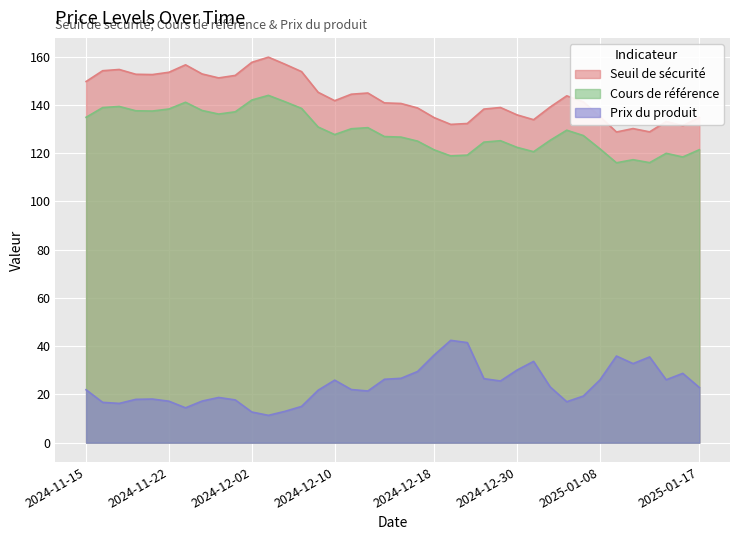

Reading left to right, what are all the values shown in this chart?

Seuil de sécurité: 2024-11-15=149.7	2024-11-18=154.2	2024-11-19=154.7	2024-11-20=152.7	2024-11-21=152.6	2024-11-22=153.6	2024-11-25=156.7	2024-11-26=152.9	2024-11-27=151.2	2024-11-29=152.3	2024-12-02=157.7	2024-12-04=159.8	2024-12-05=156.9	2024-12-06=153.8	2024-12-09=145.3	2024-12-10=141.8	2024-12-11=144.5	2024-12-12=145.0	2024-12-13=140.9	2024-12-16=140.6	2024-12-17=138.8	2024-12-18=134.8	2024-12-19=132.0	2024-12-20=132.3	2024-12-23=138.3	2024-12-27=139.0	2024-12-30=135.9	2025-01-02=133.9	2025-01-03=139.2	2025-01-06=143.8	2025-01-07=141.3	2025-01-08=135.2	2025-01-10=128.8	2025-01-13=130.2	2025-01-14=128.9	2025-01-15=133.2	2025-01-16=131.5	2025-01-17=134.8
Cours de référence: 2024-11-15=134.9	2024-11-18=138.9	2024-11-19=139.4	2024-11-20=137.6	2024-11-21=137.5	2024-11-22=138.3	2024-11-25=141.1	2024-11-26=137.7	2024-11-27=136.2	2024-11-29=137.2	2024-12-02=142.1	2024-12-04=144.0	2024-12-05=141.4	2024-12-06=138.6	2024-12-09=130.9	2024-12-10=127.7	2024-12-11=130.2	2024-12-12=130.6	2024-12-13=126.9	2024-12-16=126.7	2024-12-17=125.0	2024-12-18=121.4	2024-12-19=118.9	2024-12-20=119.2	2024-12-23=124.6	2024-12-27=125.2	2024-12-30=122.4	2025-01-02=120.6	2025-01-03=125.4	2025-01-06=129.6	2025-01-07=127.3	2025-01-08=121.8	2025-01-10=116.0	2025-01-13=117.3	2025-01-14=116.1	2025-01-15=120.0	2025-01-16=118.4	2025-01-17=121.5
Prix du produit: 2024-11-15=21.9	2024-11-18=16.7	2024-11-19=16.3	2024-11-20=18.0	2024-11-21=18.1	2024-11-22=17.2	2024-11-25=14.4	2024-11-26=17.2	2024-11-27=18.7	2024-11-29=17.7	2024-12-02=12.7	2024-12-04=11.3	2024-12-05=13.0	2024-12-06=15.0	2024-12-09=21.8	2024-12-10=25.9	2024-12-11=22.0	2024-12-12=21.4	2024-12-13=26.3	2024-12-16=26.7	2024-12-17=29.5	2024-12-18=36.3	2024-12-19=42.4	2024-12-20=41.5	2024-12-23=26.5	2024-12-27=25.6	2024-12-30=30.1	2025-01-02=33.7	2025-01-03=23.1	2025-01-06=17.0	2025-01-07=19.3	2025-01-08=26.0	2025-01-10=35.9	2025-01-13=32.8	2025-01-14=35.5	2025-01-15=26.1	2025-01-16=28.7	2025-01-17=22.9